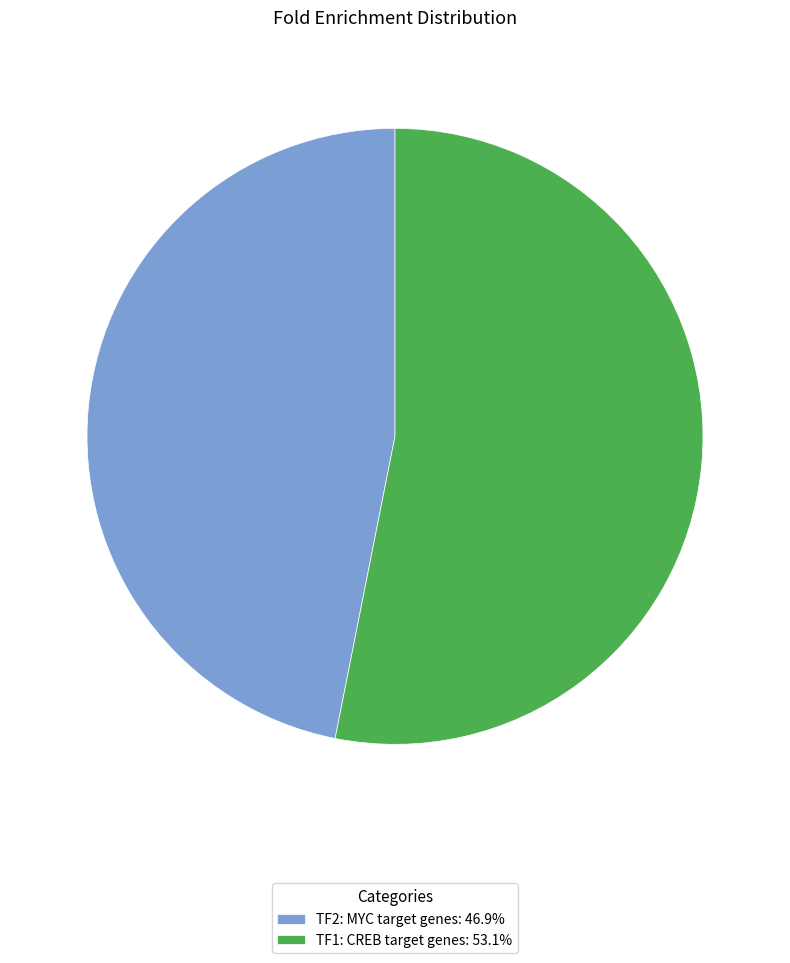

Is the sum of TF1: CREB target genes: 53.1% and TF2: MYC target genes: 46.9% greater than half?

Yes